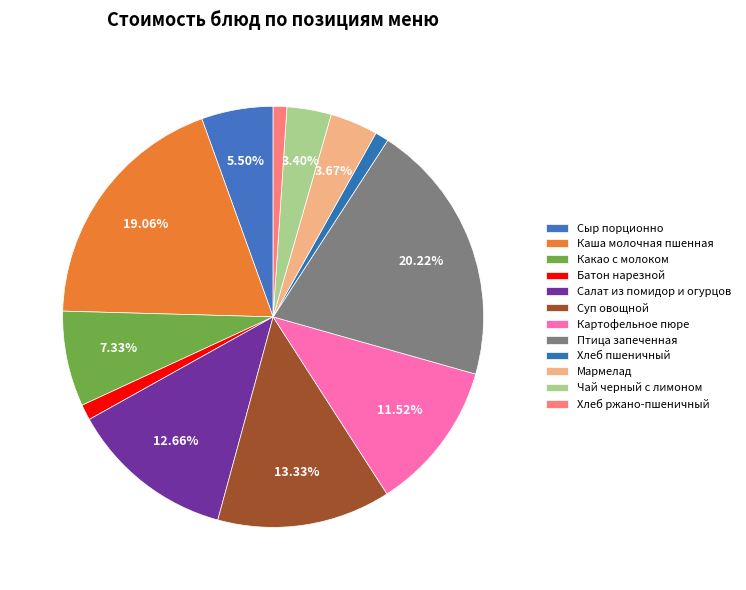

How many segments does this pie chart have?

12